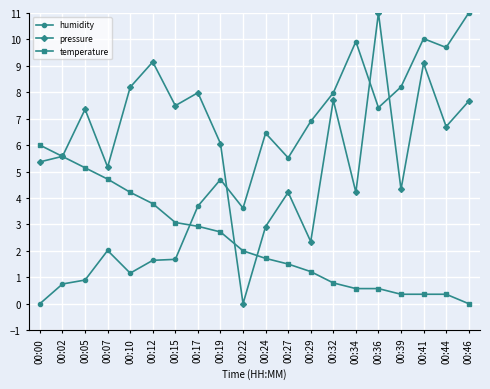

What is the difference between the second highest and minimum values in the temperature series?

5.6